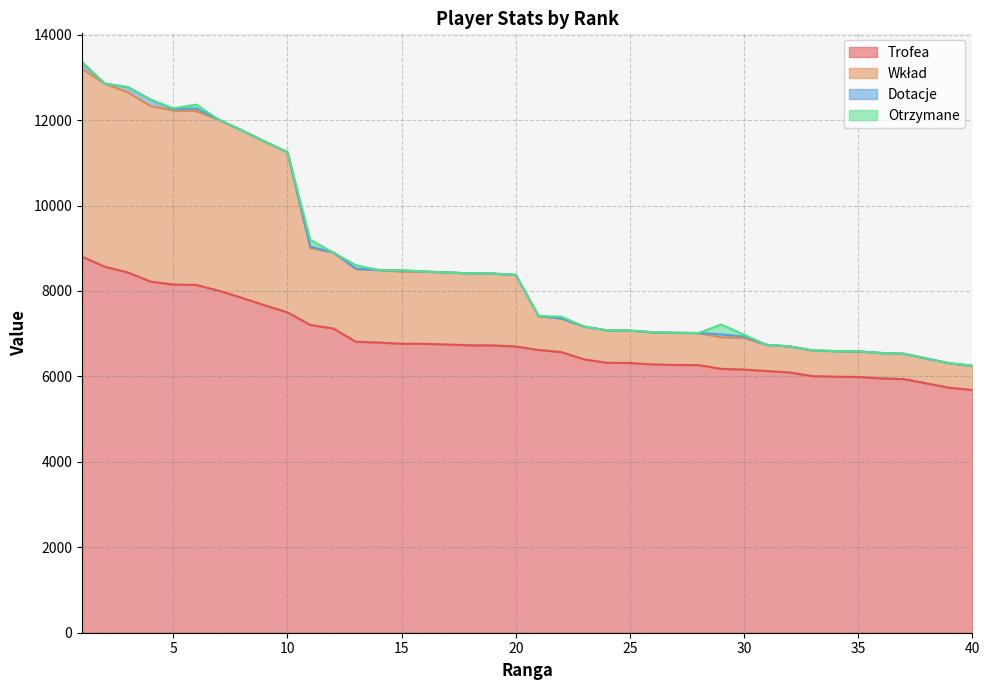

True or false: Wkład and Trofea intersect in this chart.

False